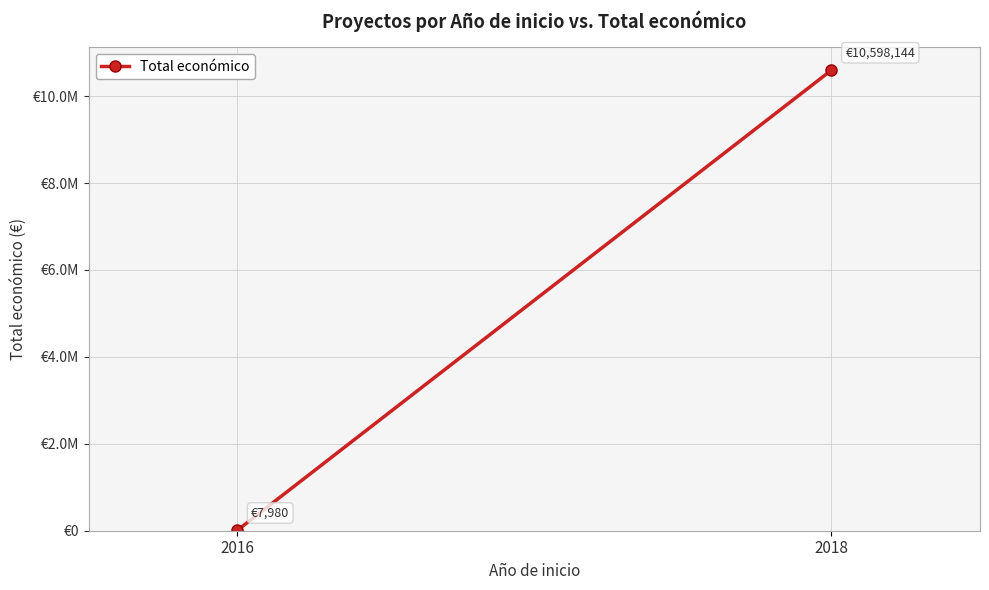

List the labels in order of value, largest first.

2018, 2016